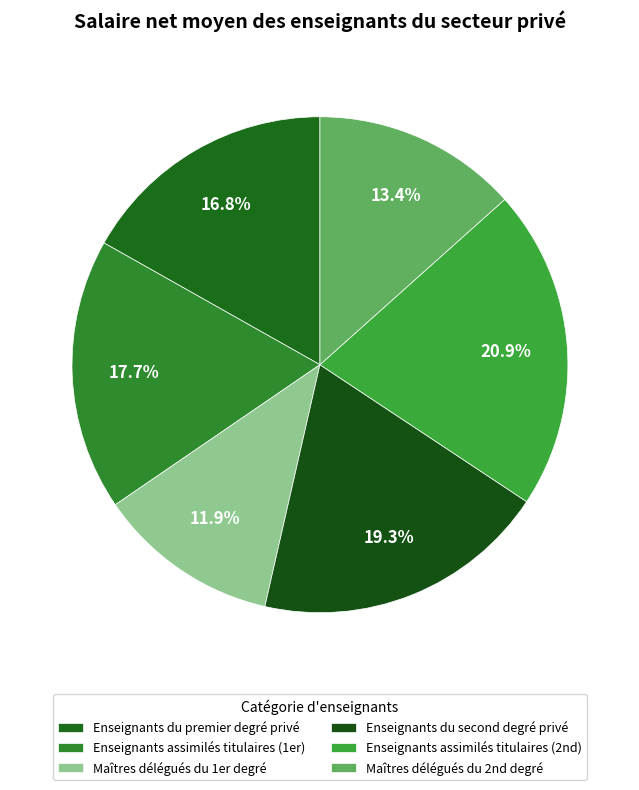

How many segments does this pie chart have?

6